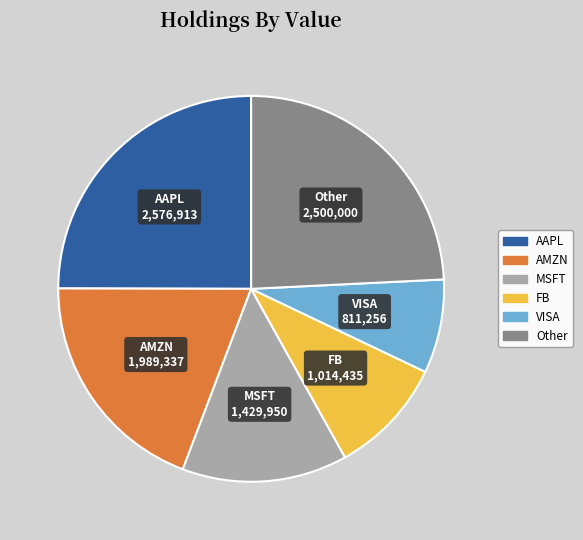

Combined, do VISA and Other account for over 50%?

No